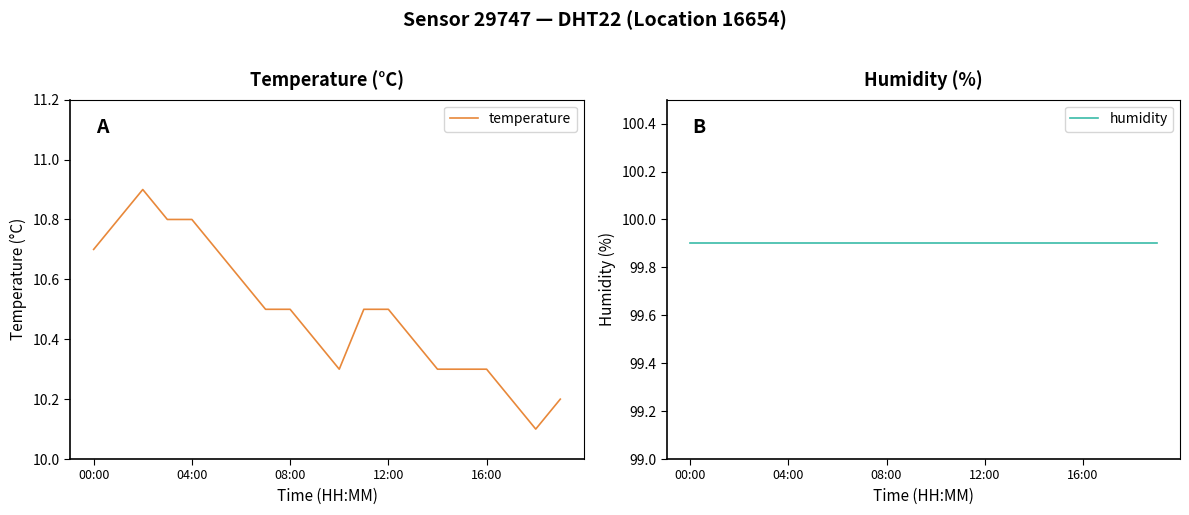

What is the difference between the maximum and minimum values in the temperature series?

0.8